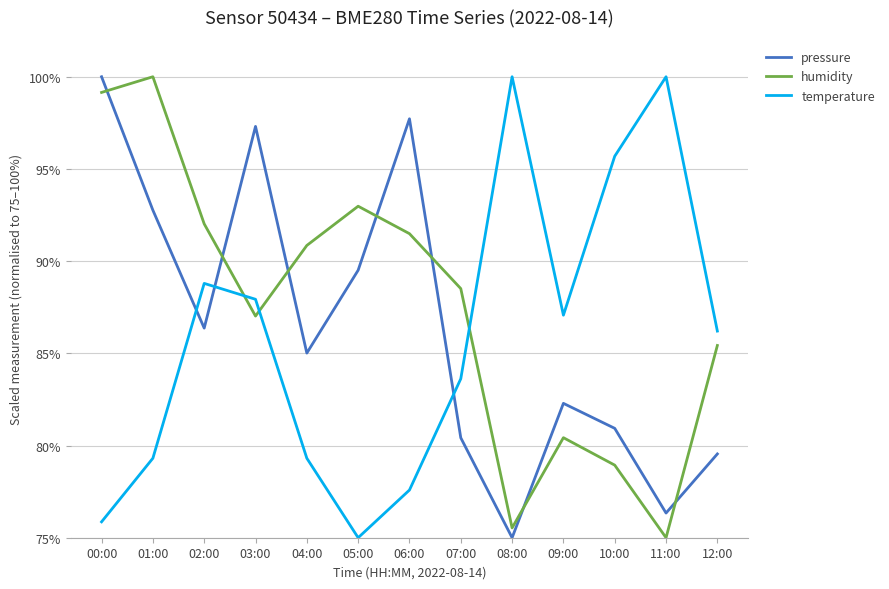

After their last crossing, which series has the higher values: pressure or humidity?

humidity